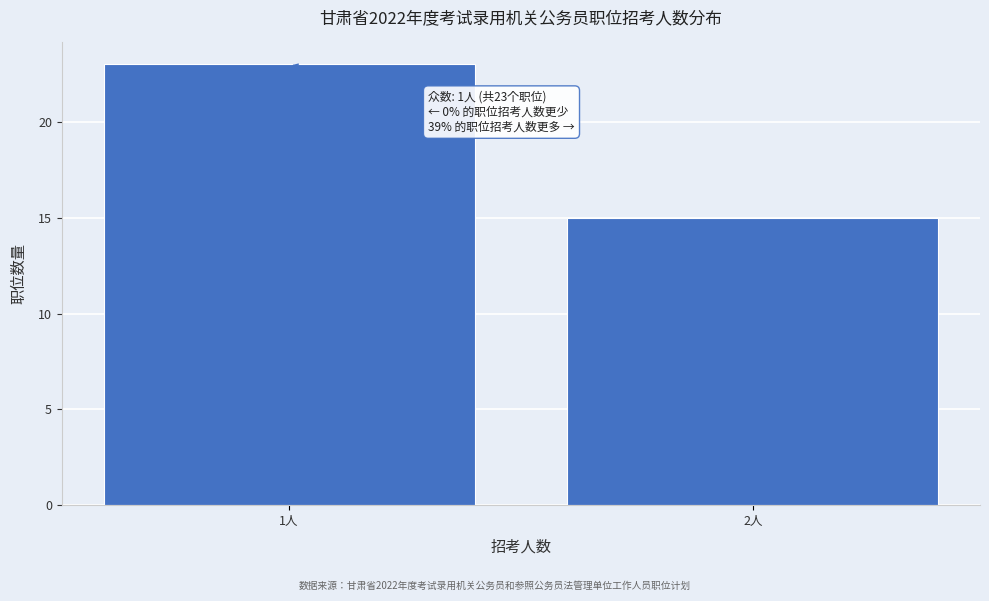

Reading left to right, transcribe all the data shown in this chart.

1人=23	2人=15